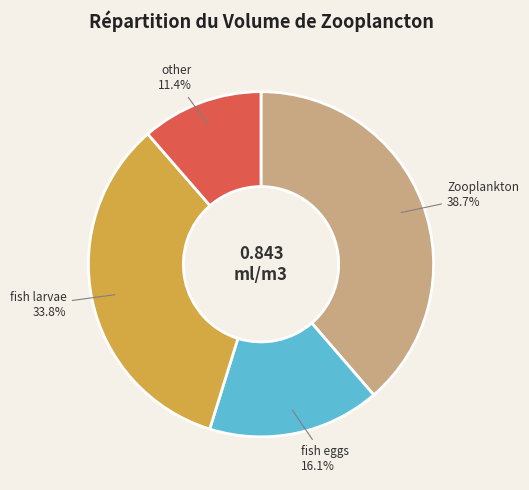

To the nearest percent, what is the average slice percentage?

25%